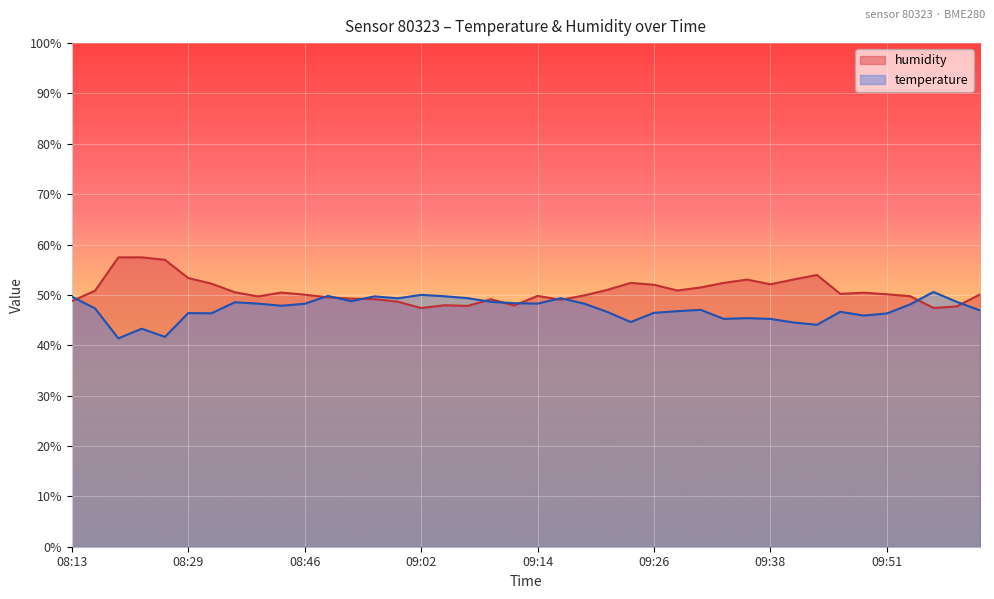

Between 08:15 and 09:53, which series saw the biggest shift?

humidity